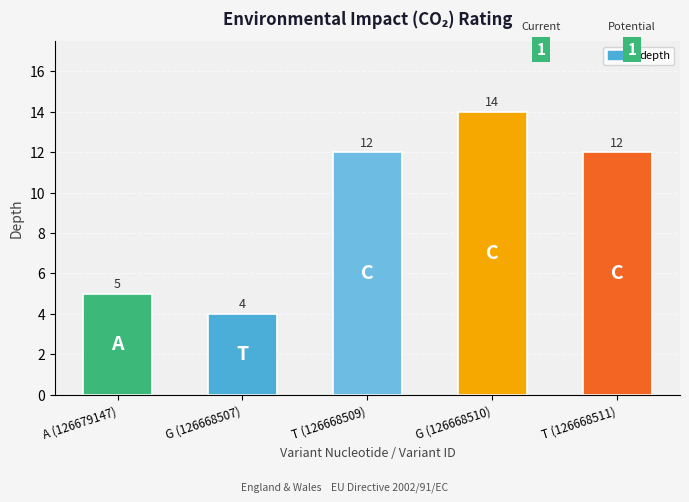

How many values are below 12?

2